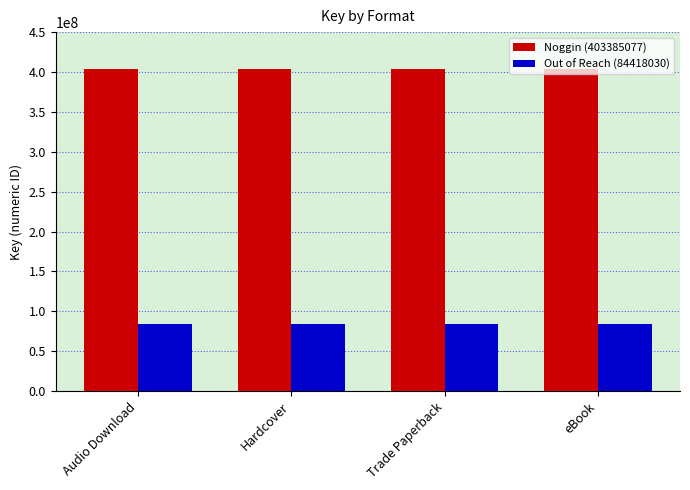

At how many categories does at least one series exceed 388299816?

4